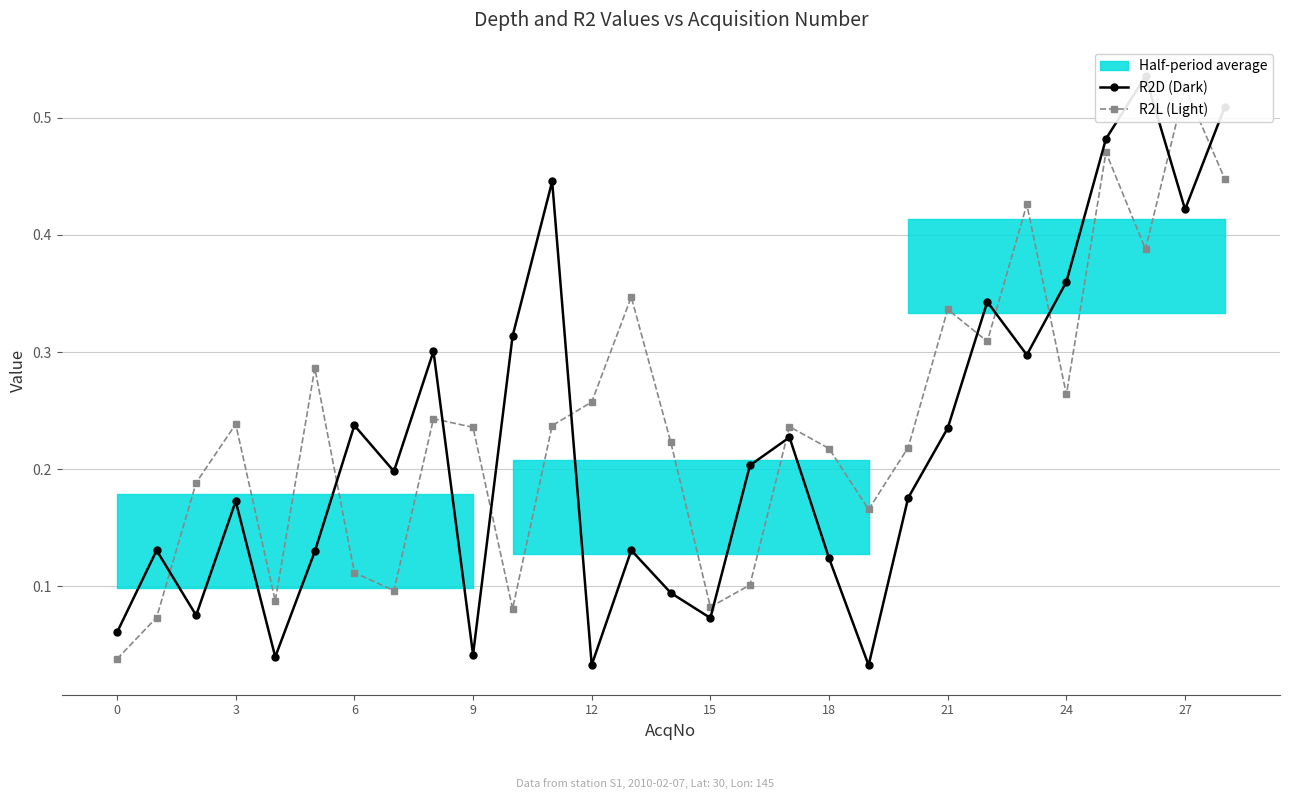

What is the highest value of the R2D (Dark) series?

0.5